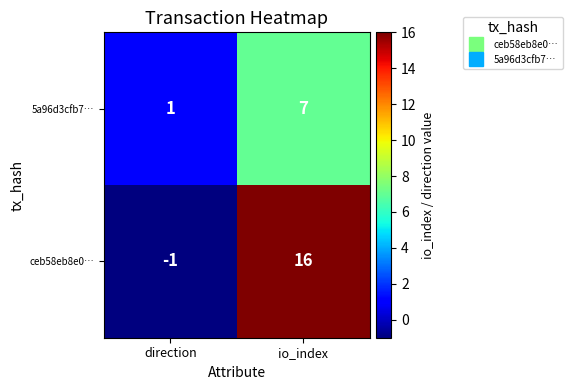

True or false: 5a96d3cfb7… has a value of 2 at direction.

False